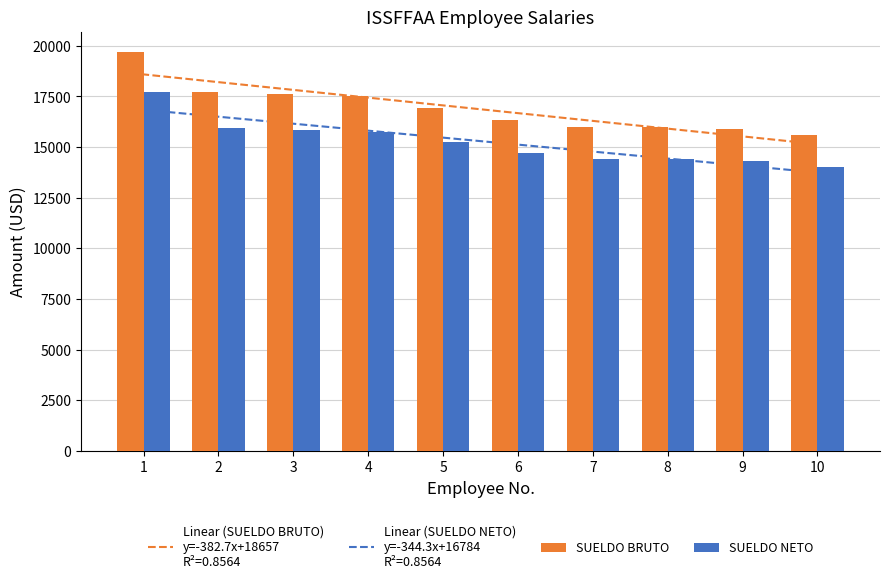

List the series in order of their peak value, highest first.

SUELDO BRUTO, SUELDO NETO